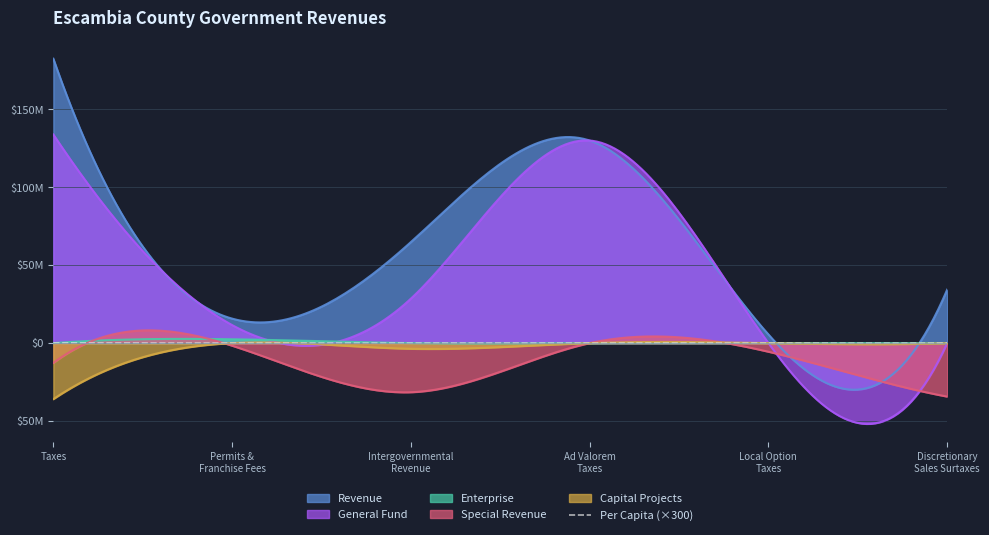

Is the value of Taxes at Taxes greater than the value of General at Special Revenue?

Yes